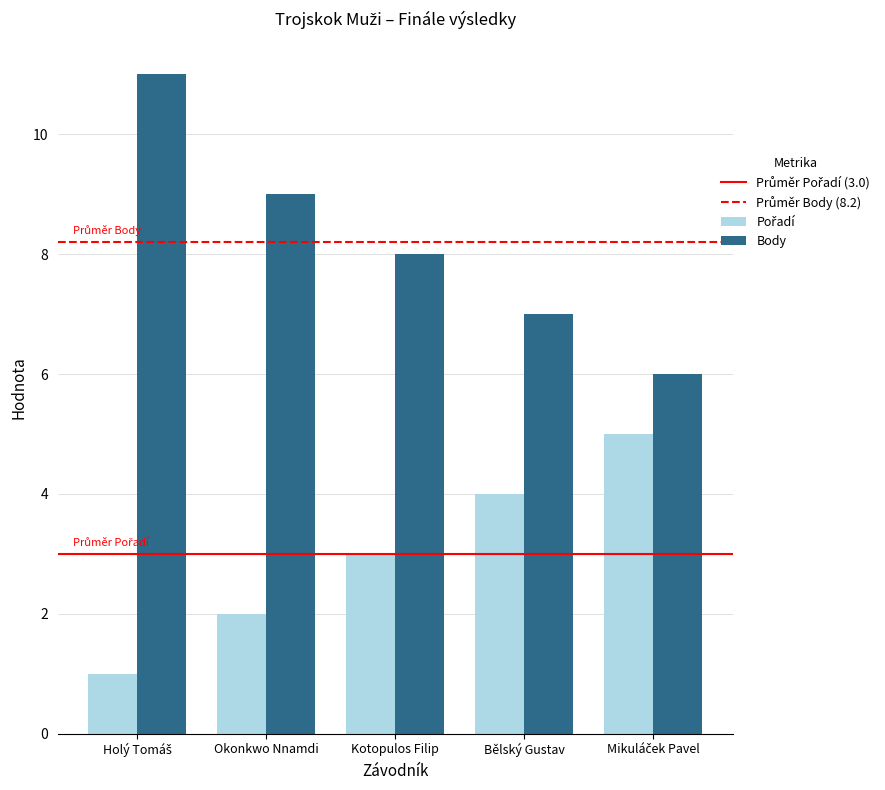

What is the sum of all Body values?

41